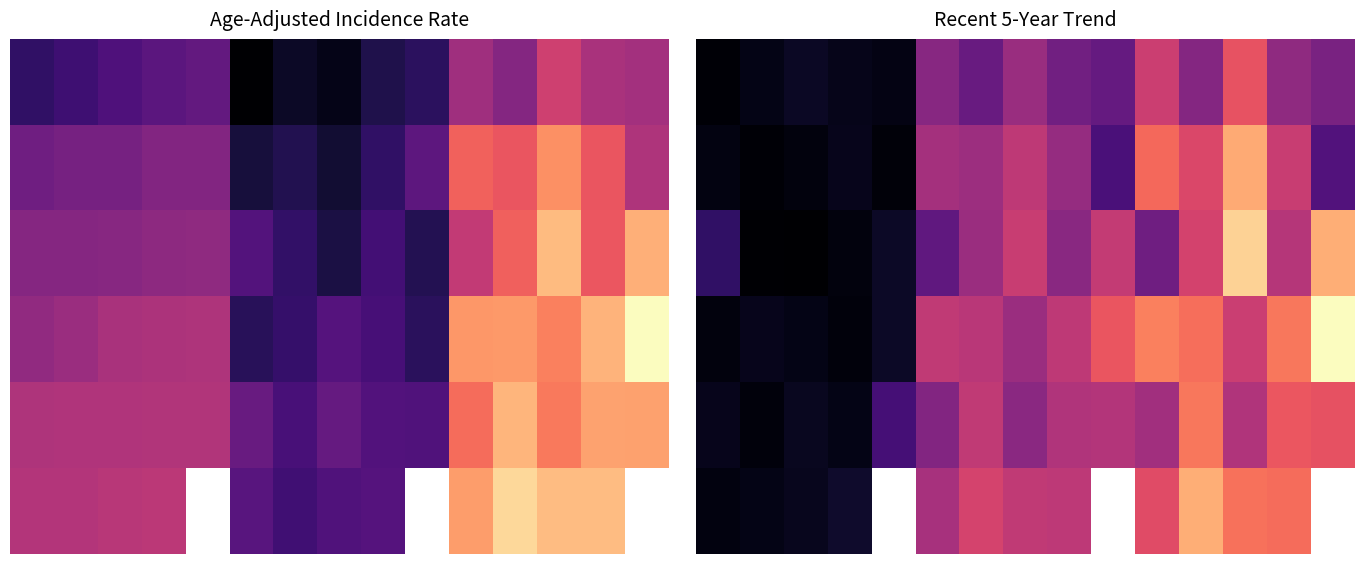

At which category is the sum across all series the highest?

12